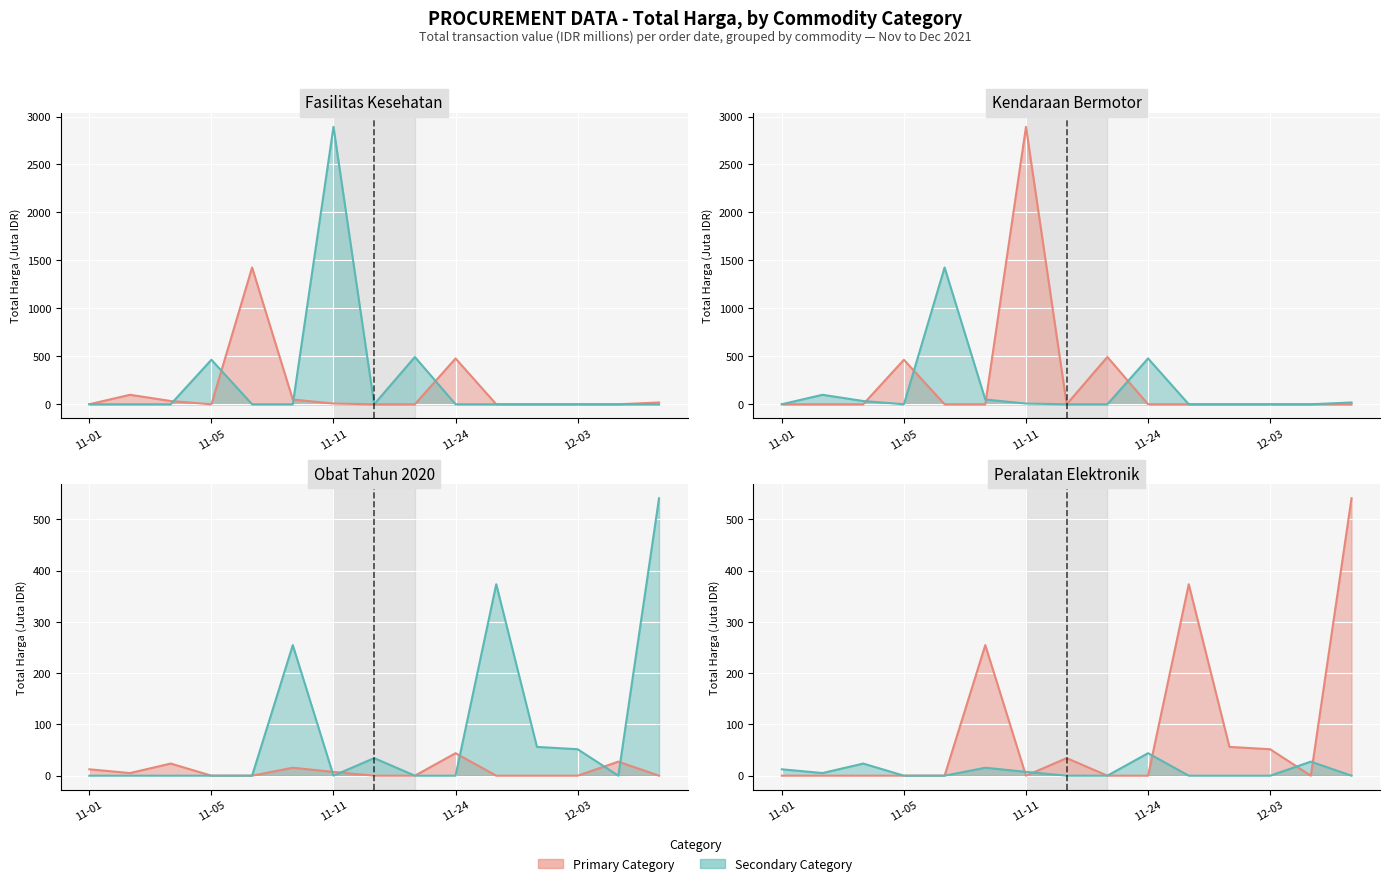

What is the approximate value of Total Harga (Obat Tahun 2020) at 2021-11-04?

23.7